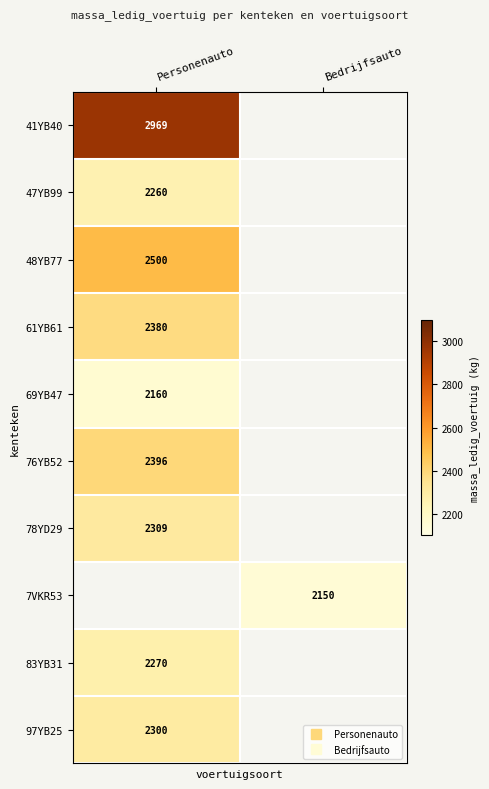

What is the minimum value for 97YB25?

2300.0